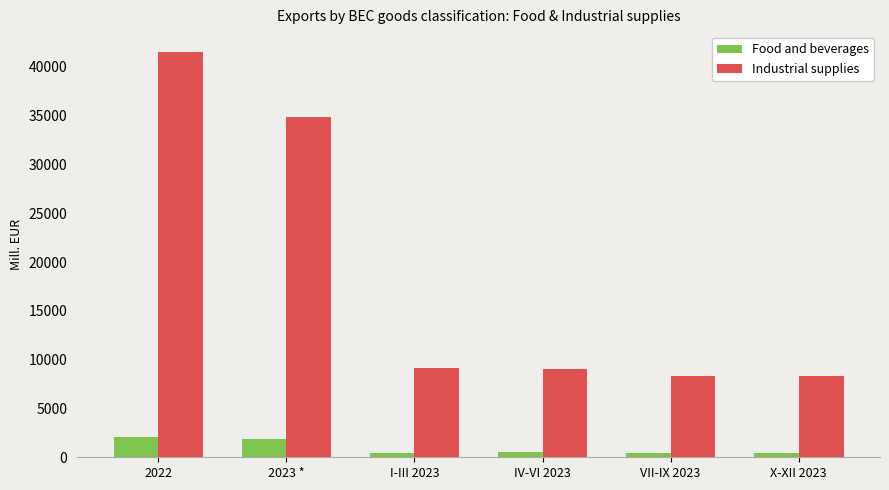

What position from the right is IV-VI 2023?

3